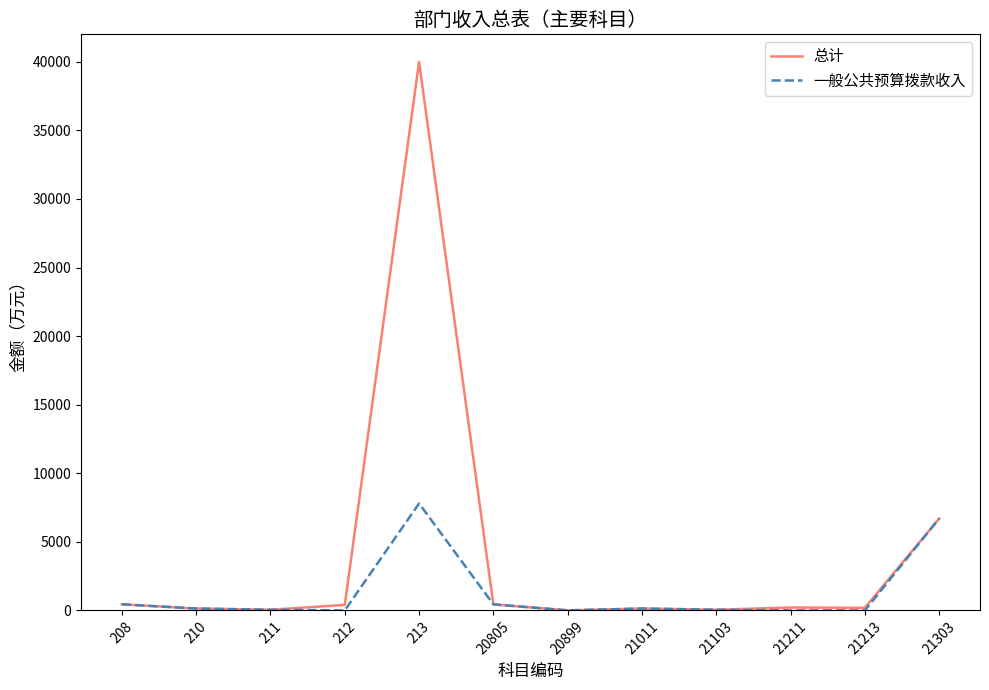

What is the difference between the second highest and second lowest values in the 一般公共预算拨款收入 series?

6695.3